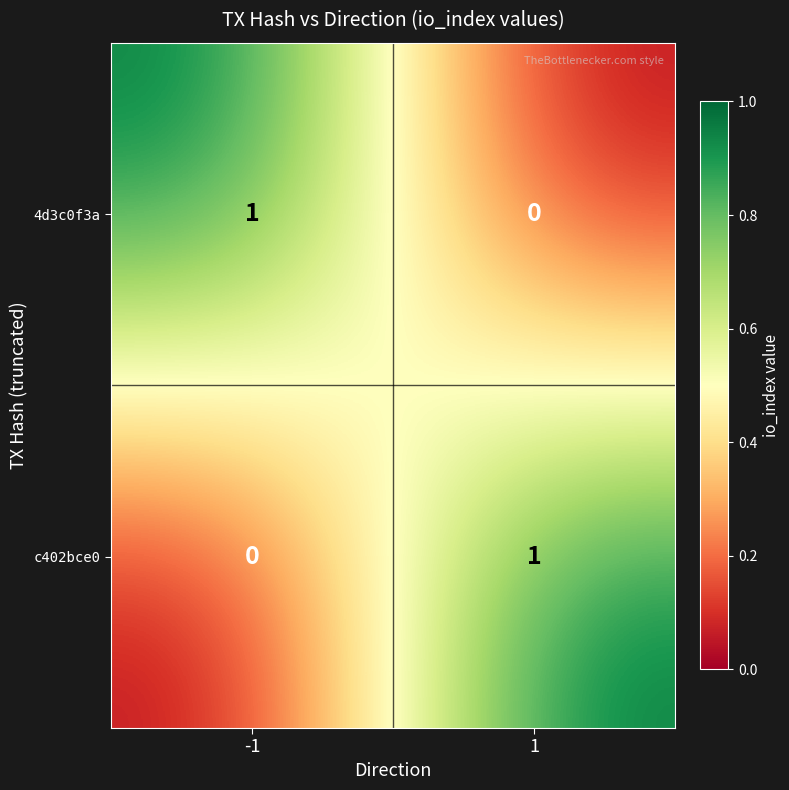

What is the spread (max minus min) of values at -1?

1